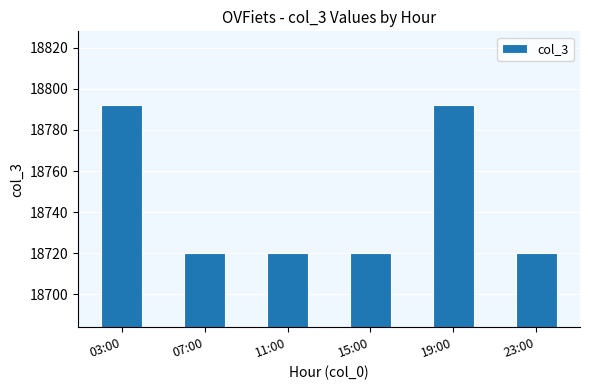

What is the average value?

18744